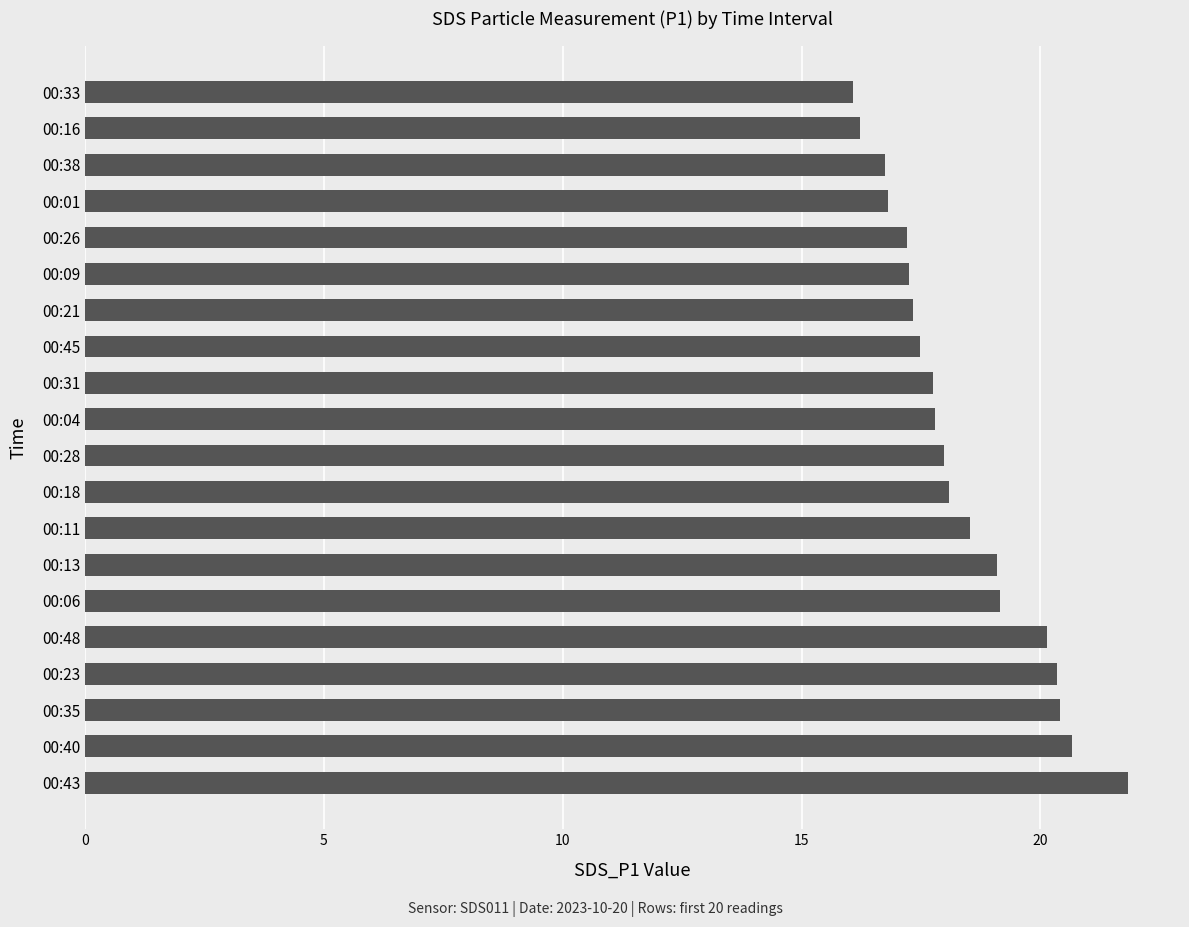

Between 00:23 and 00:16, which is larger?

00:23